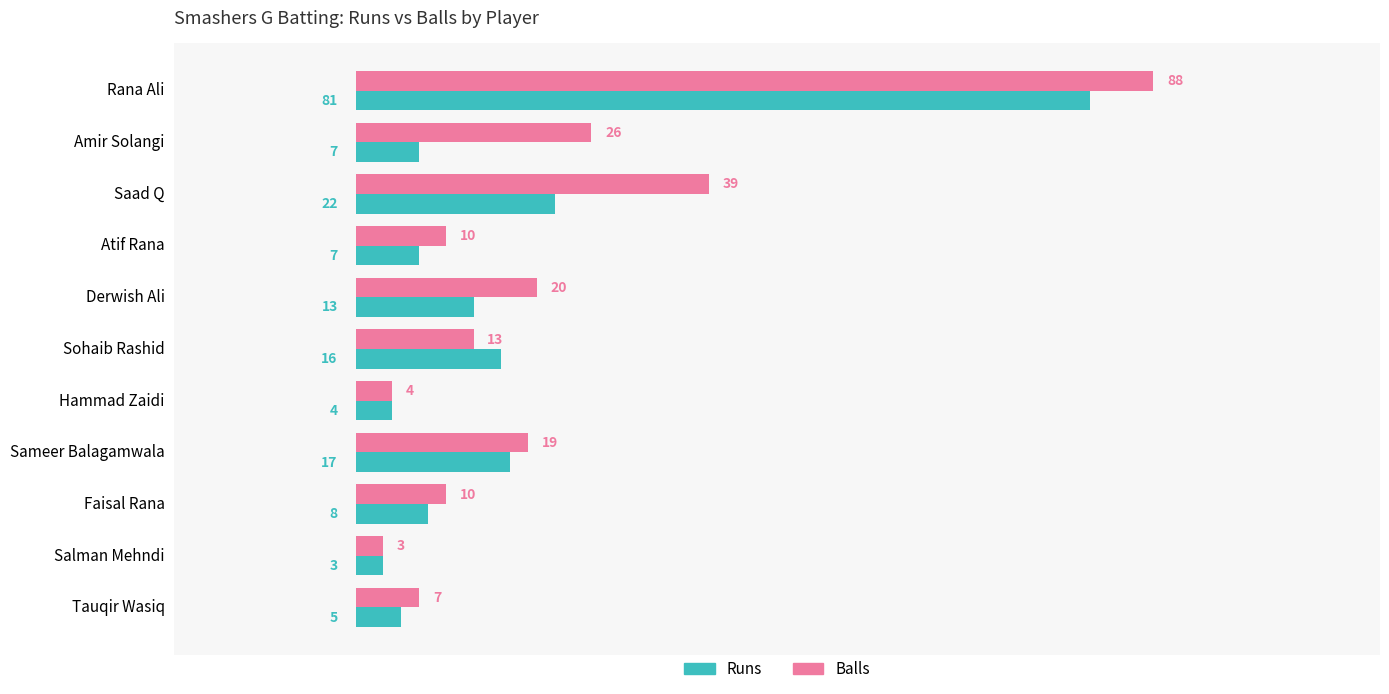

Read the Runs value at Faisal Rana, to the nearest 10.

10